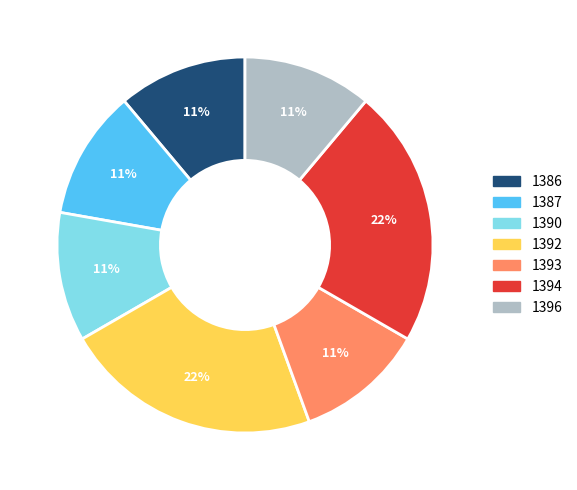

How many slices are in this pie chart?

7